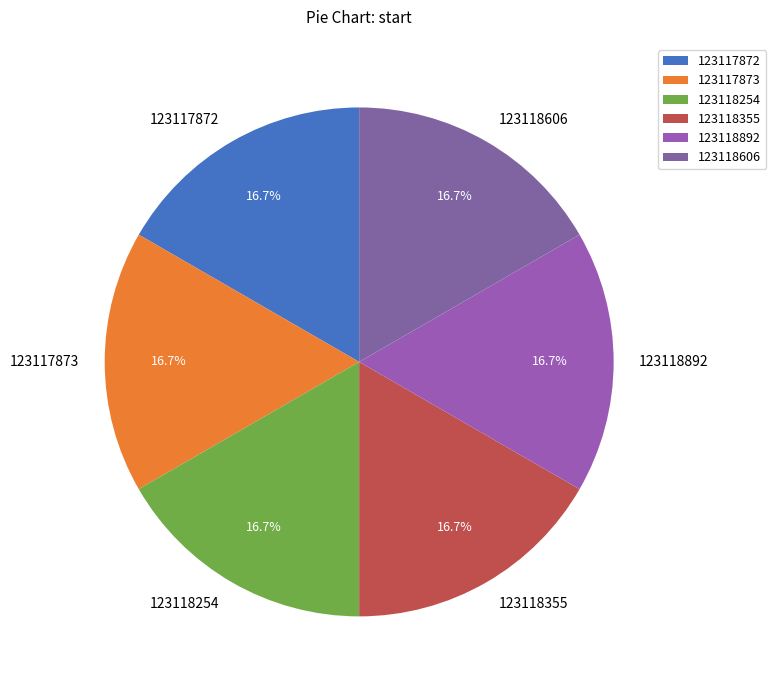

True or false: 123118892 accounts for 17% of the total.

True